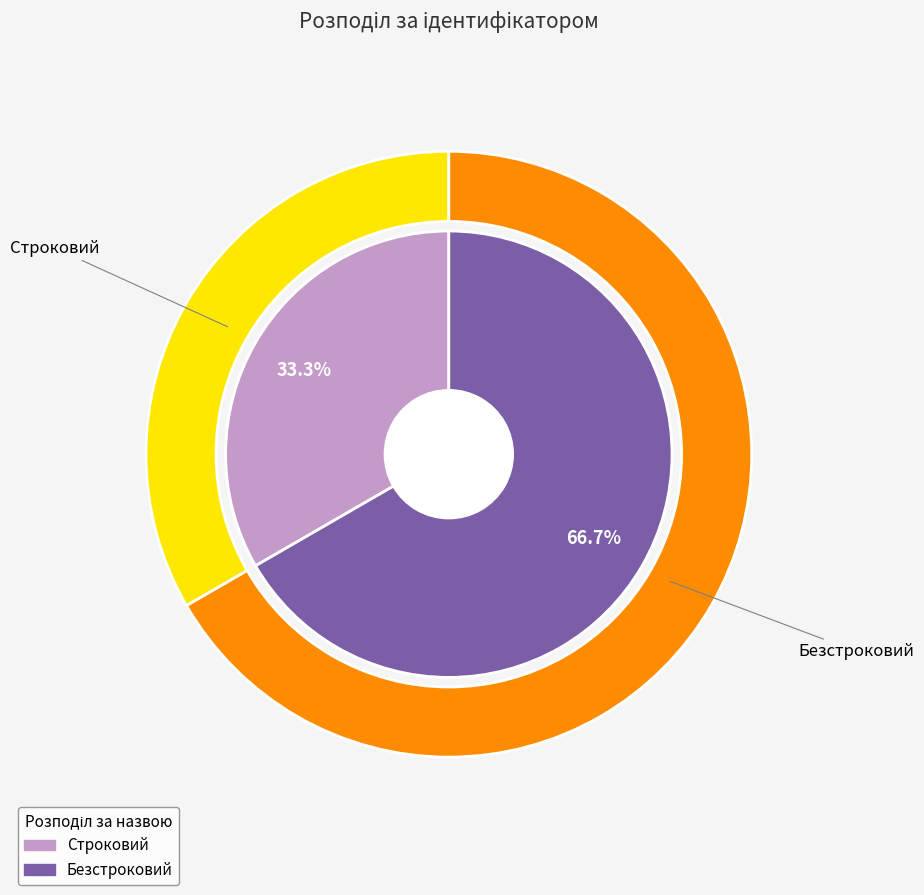

What is the change in value from Строковий to Безстроковий?

+1